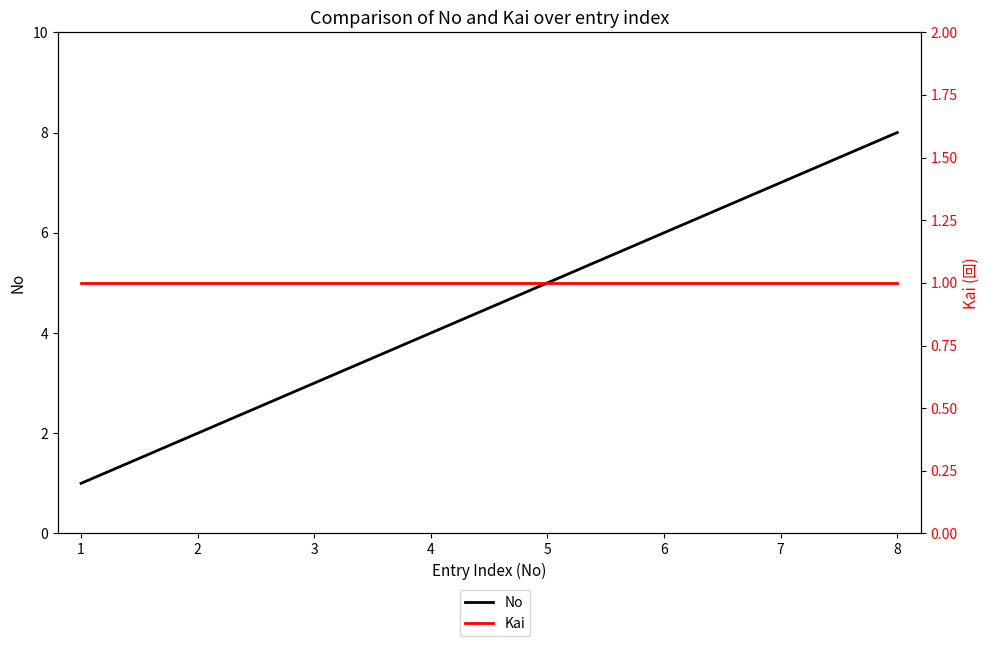

List the series in order of their overall mean, highest first.

No, Kai